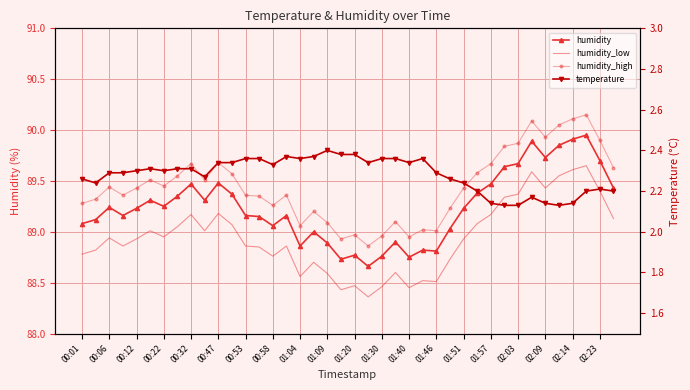

The value of humidity at 00:58 is 124.3. True or false?

False